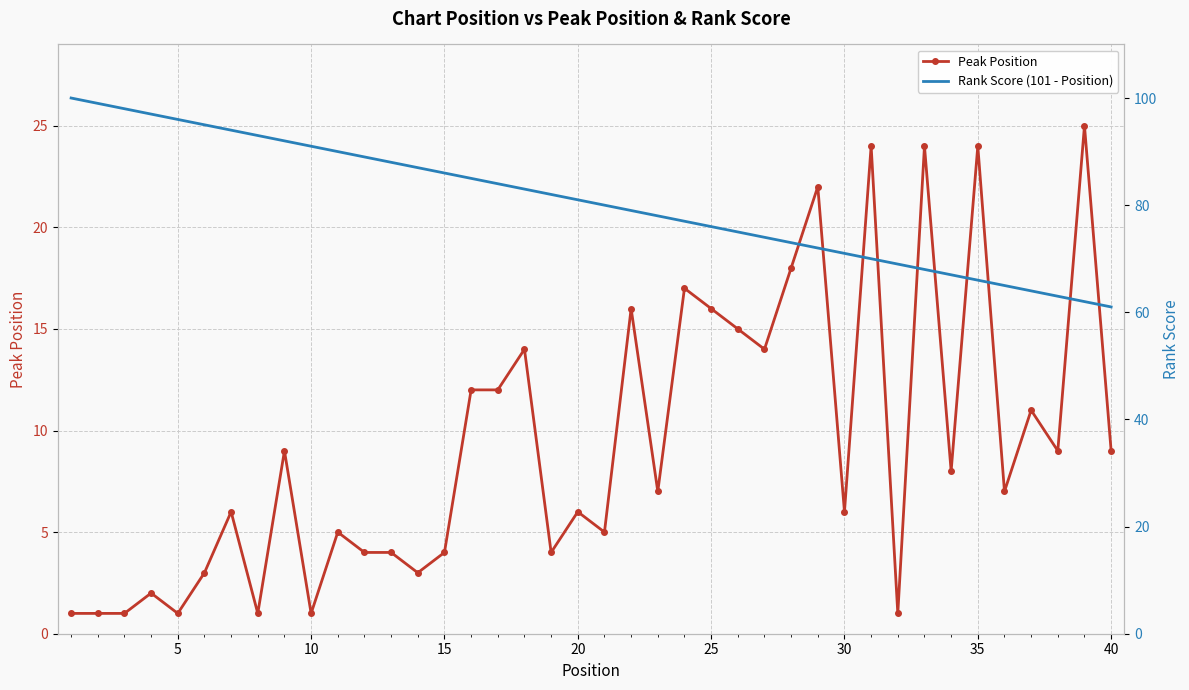

True or false: Peak Position has a value of 7 at 15.

False